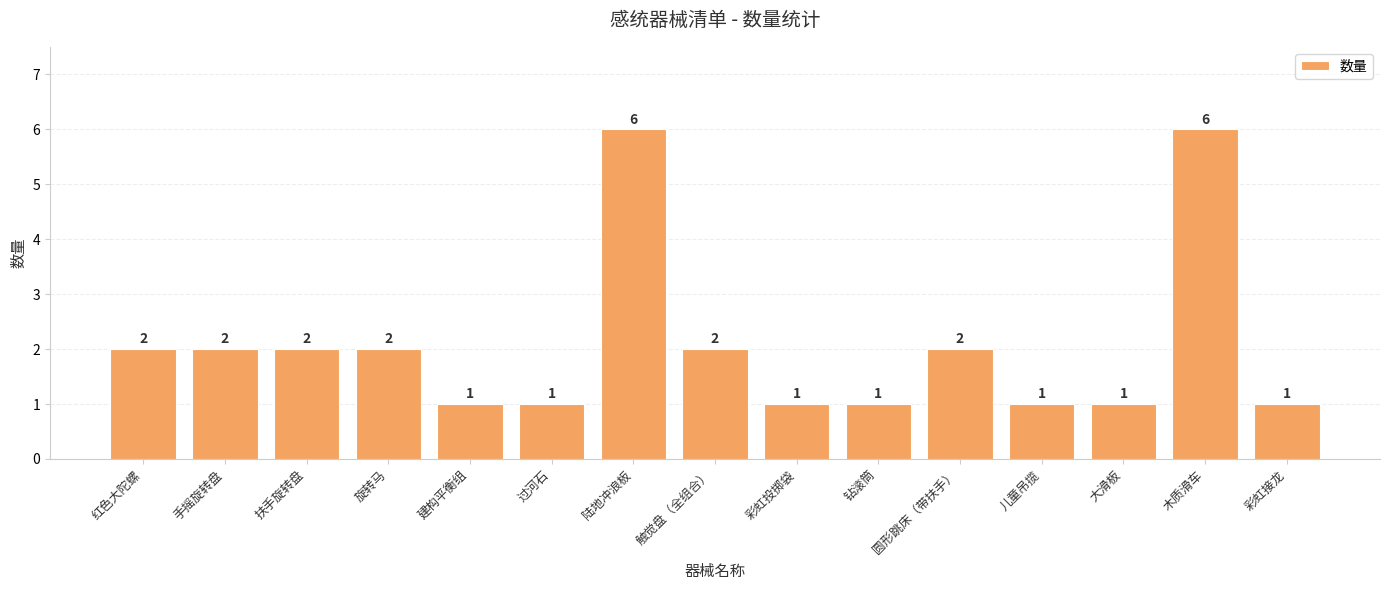

What is the difference between the maximum and minimum values?

5